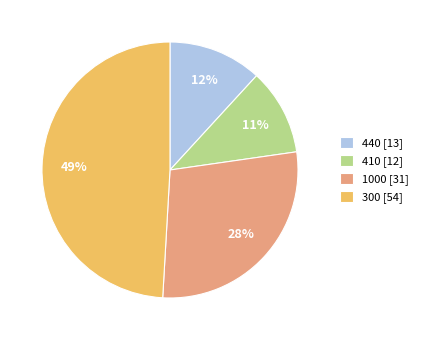

True or false: 300 accounts for 61% of the total.

False